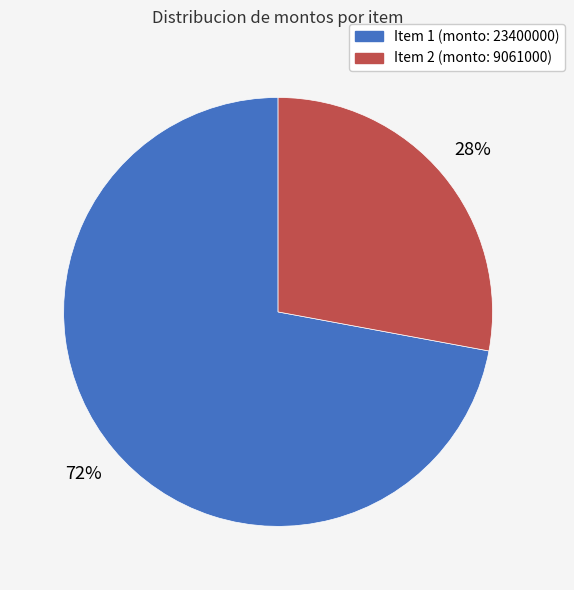

To the nearest percent, what portion does Item 2 (monto: 9061000) represent?

28%